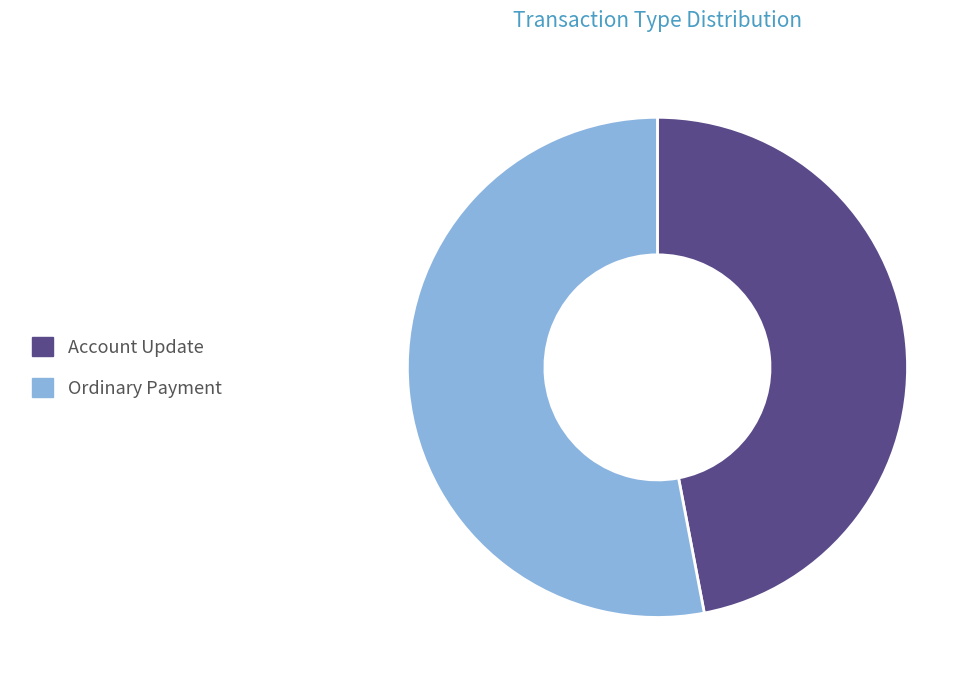

Does Ordinary Payment account for over 50% of the chart?

Yes